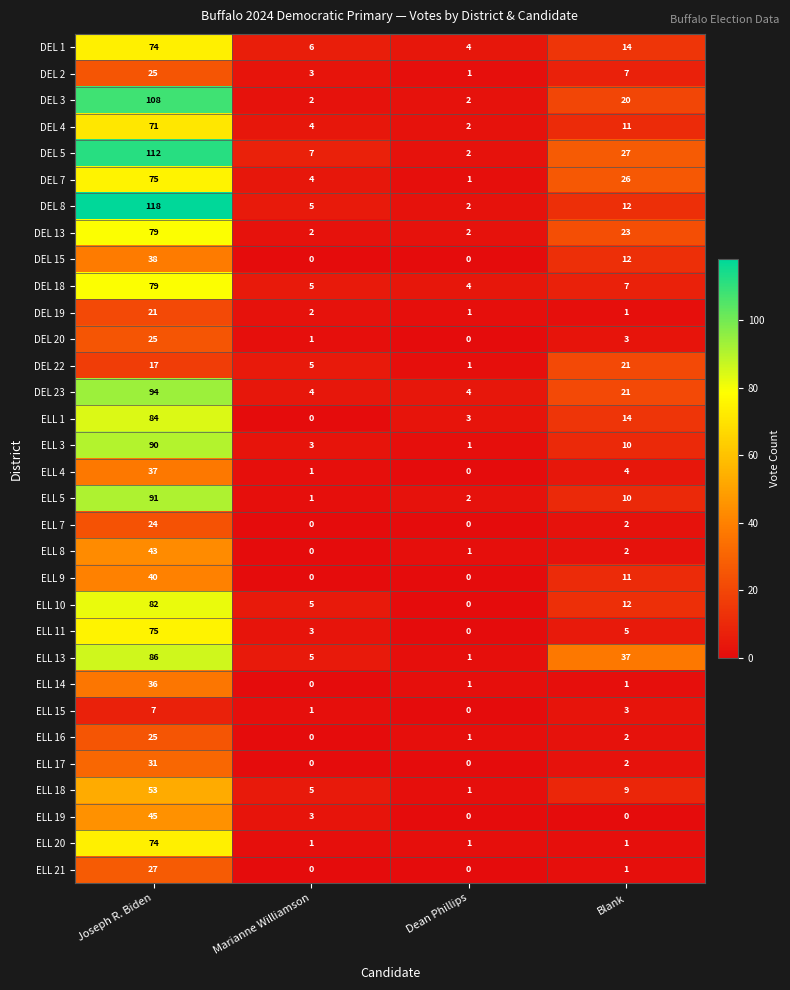

The DEL 13 series shows 4 at Marianne Williamson. True or false?

False